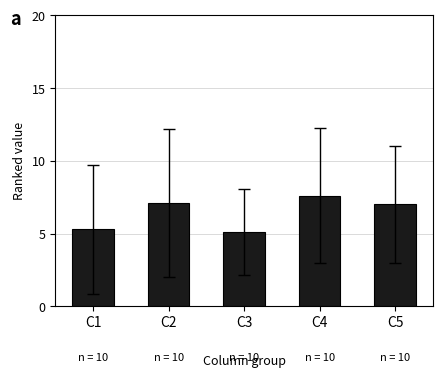

What is the maximum value shown in the chart?

7.6